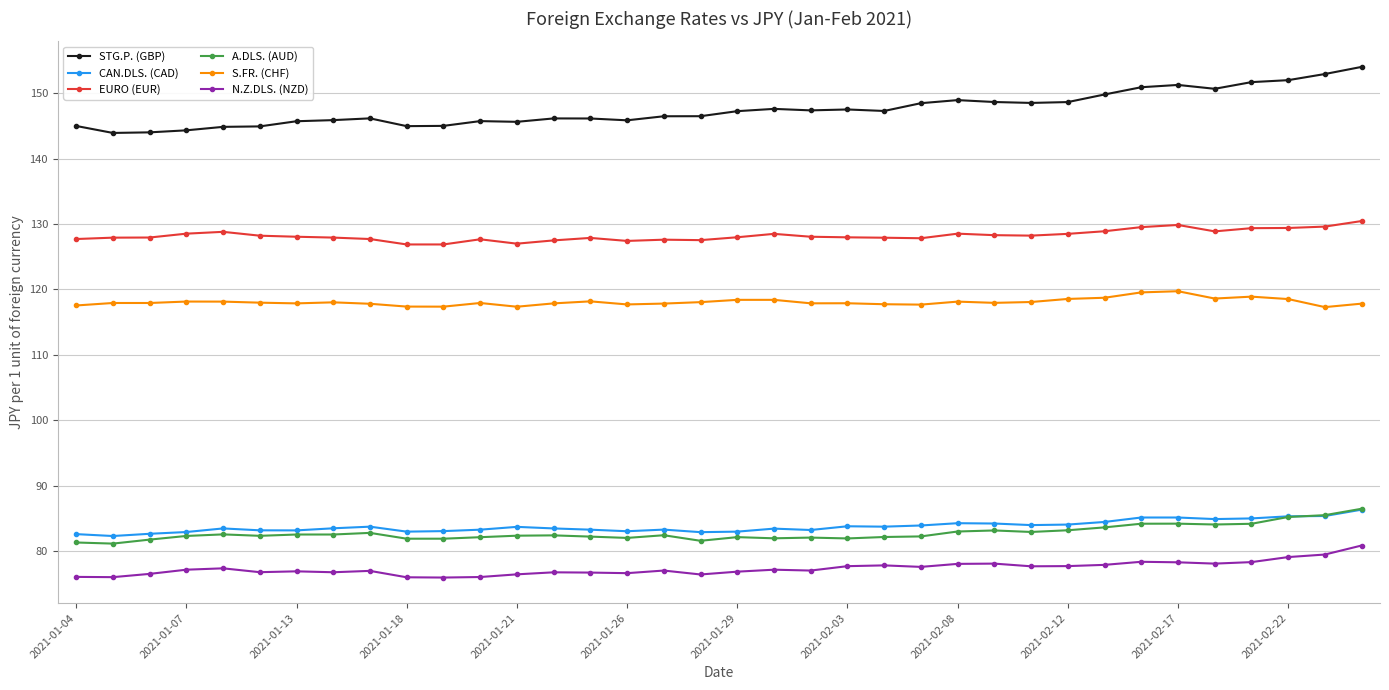

Which series has the largest range (max minus min)?

STG.P. (GBP)